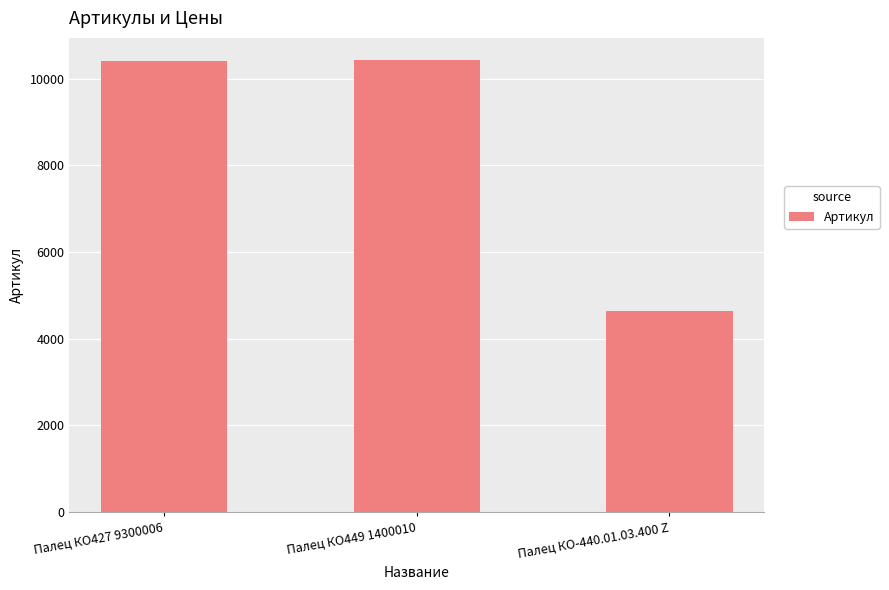

How many bars are there in total?

3